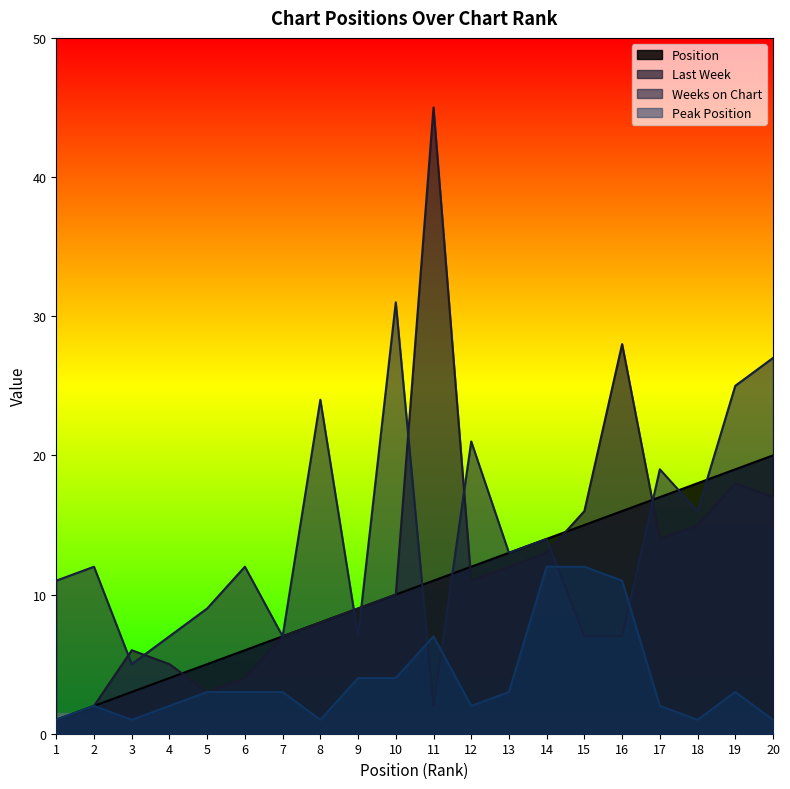

The Position series shows 22 at 14. True or false?

False